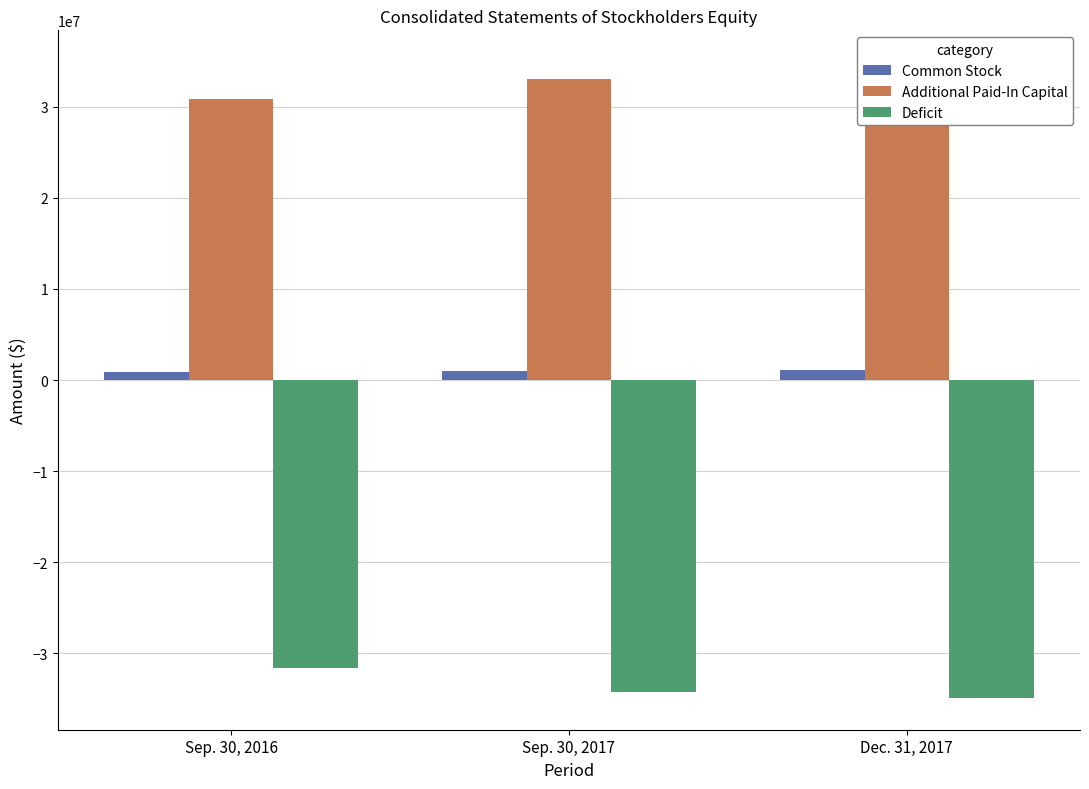

How many values in the Deficit series exceed -34246816?

1